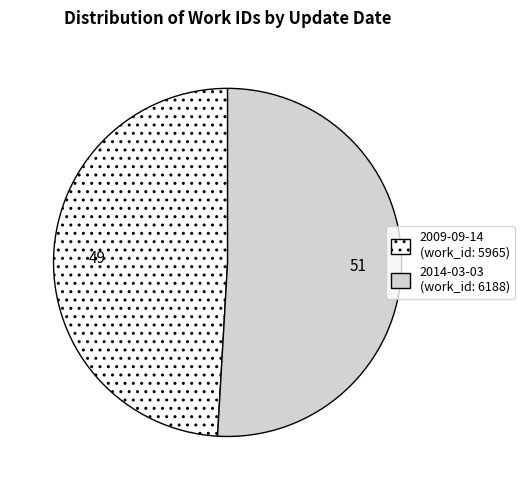

Which has a higher value, 2009-09-14 or 2014-03-03?

2014-03-03